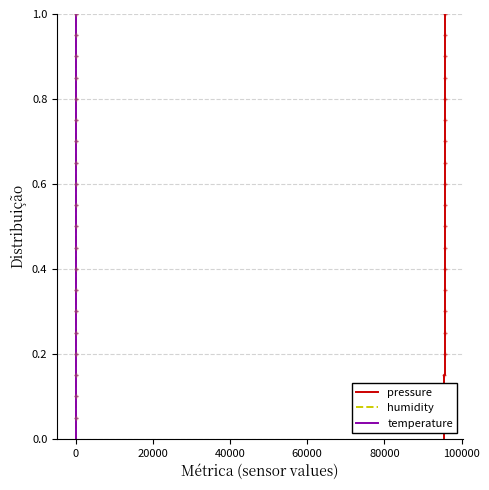

Does the chart display data point markers on the line(s)?

No